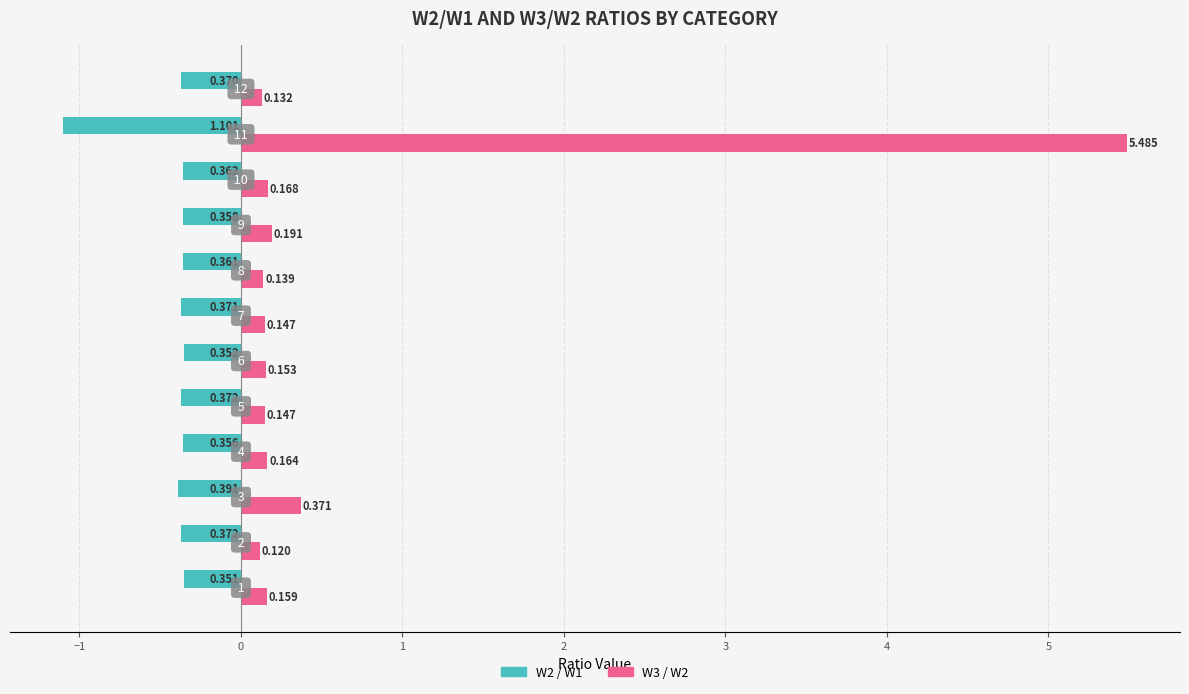

Which series has the largest total across all categories?

W3 / W2